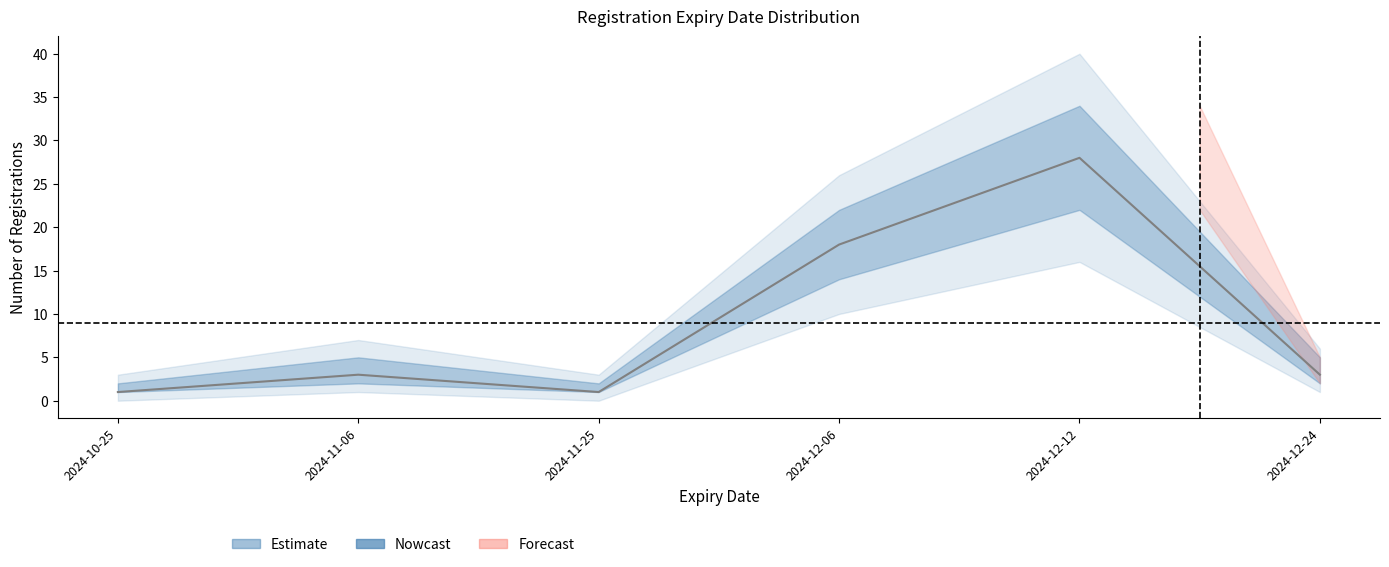

Reading left to right, list all the values displayed in this chart.

Nowcast: 1	3	1	18	28	3
Nowcast_upper: 2	5	2	22	34	5
Nowcast_lower: 1	2	1	14	22	2
Estimate_upper: 3	7	3	26	40	6
Estimate_lower: 0	1	0	10	16	1